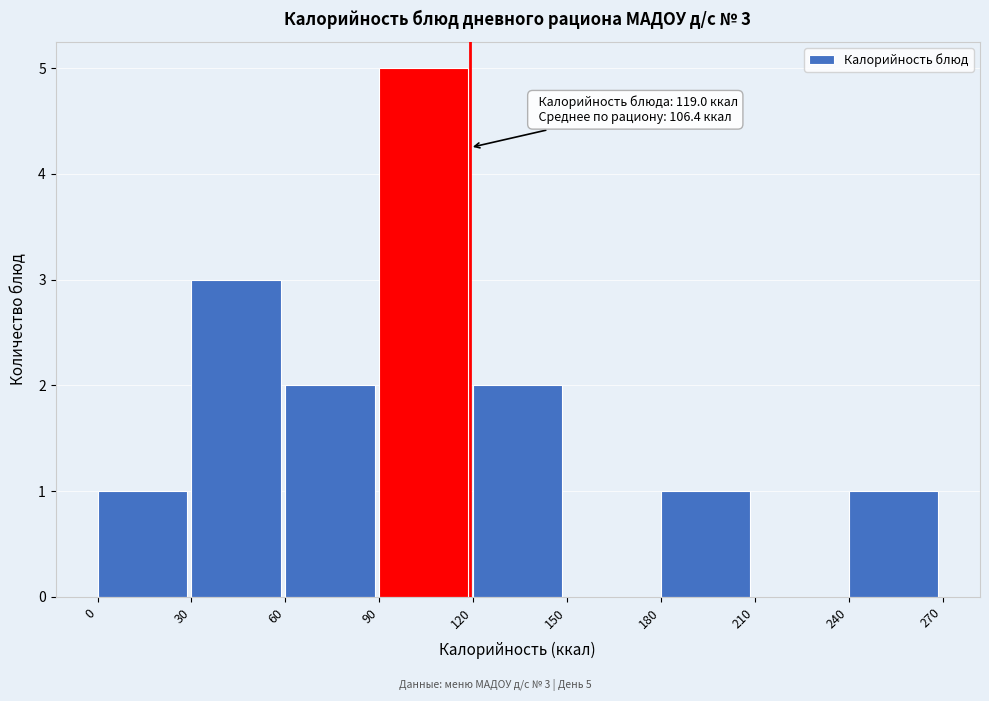

Over which range of the x-axis is the bar tallest?

90 to 120